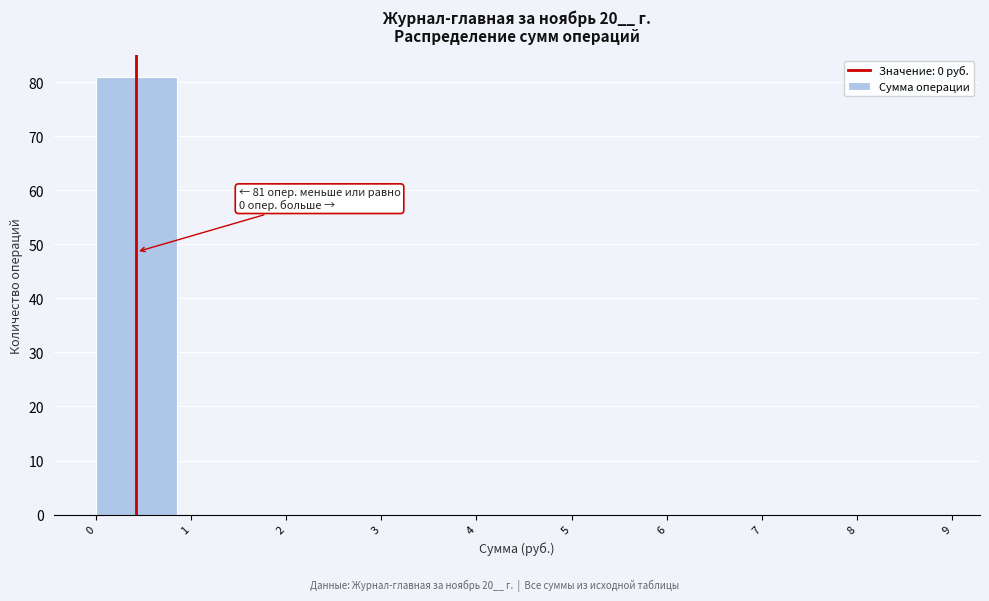

Over which range of the x-axis is the bar tallest?

0 to 1